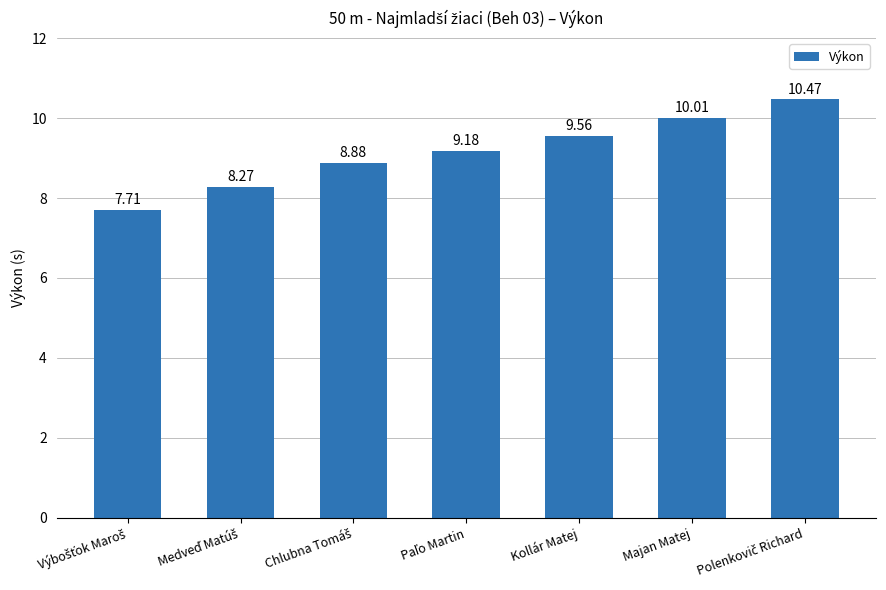

How many data points does each series have?

7